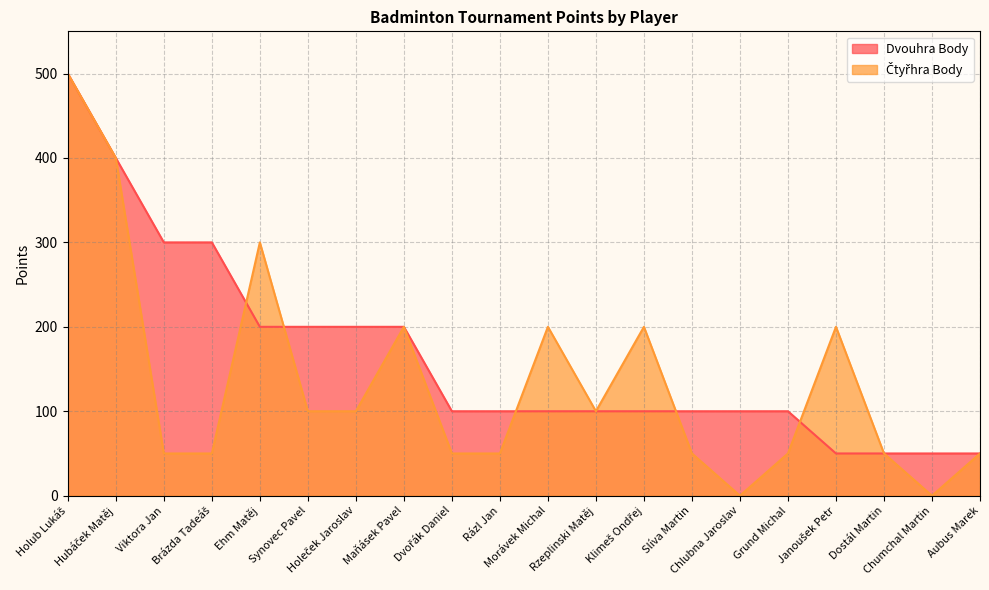

Reading left to right, transcribe all the data shown in this chart.

Dvouhra Body: 500	400	300	300	200	200	200	200	100	100	100	100	100	100	100	100	50	50	50	50
Čtyřhra Body: 500	400	50	50	300	100	100	200	50	50	200	100	200	50	0	50	200	50	0	50